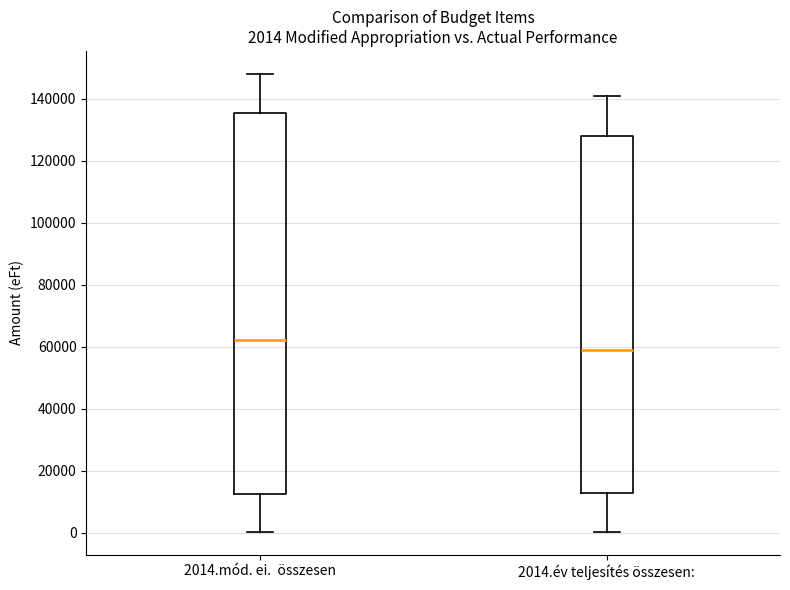

Which box's median line is the lowest?

2014.év teljesítés összesen: